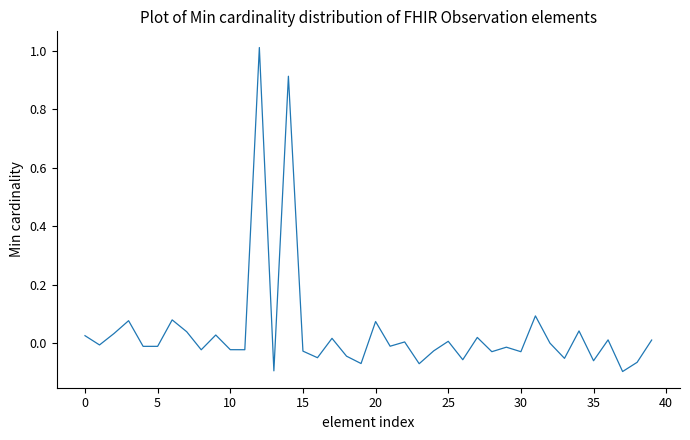

What is the maximum value shown in the chart?

1.0